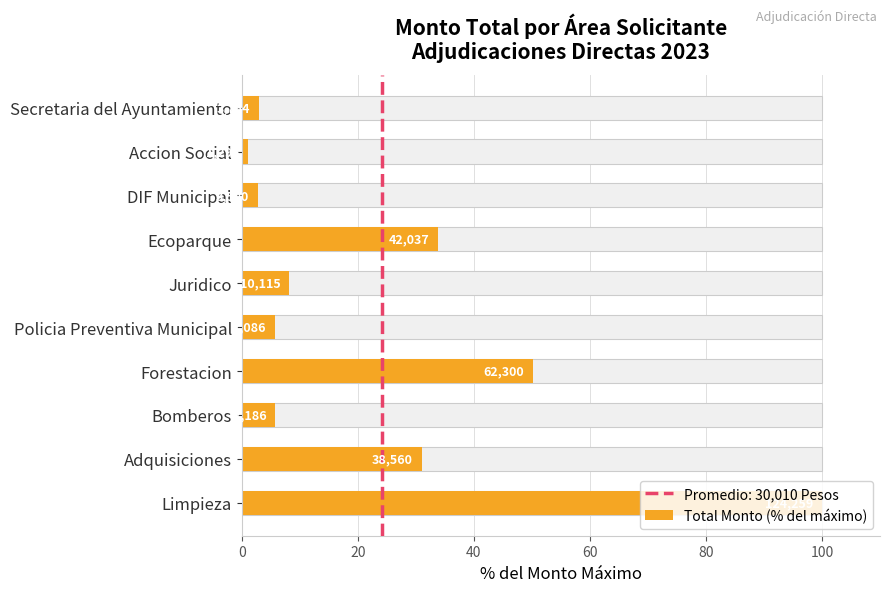

What is the sum of all values?

241.5